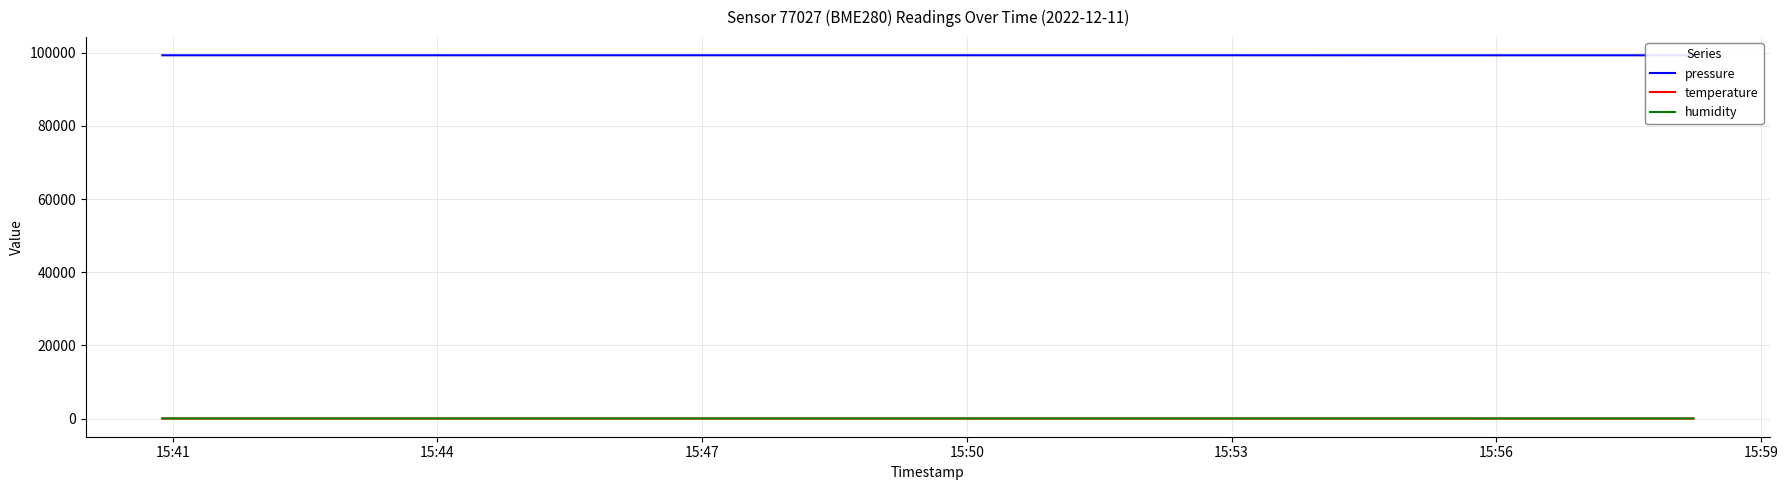

What are all the series names shown in the legend?

pressure, temperature, humidity